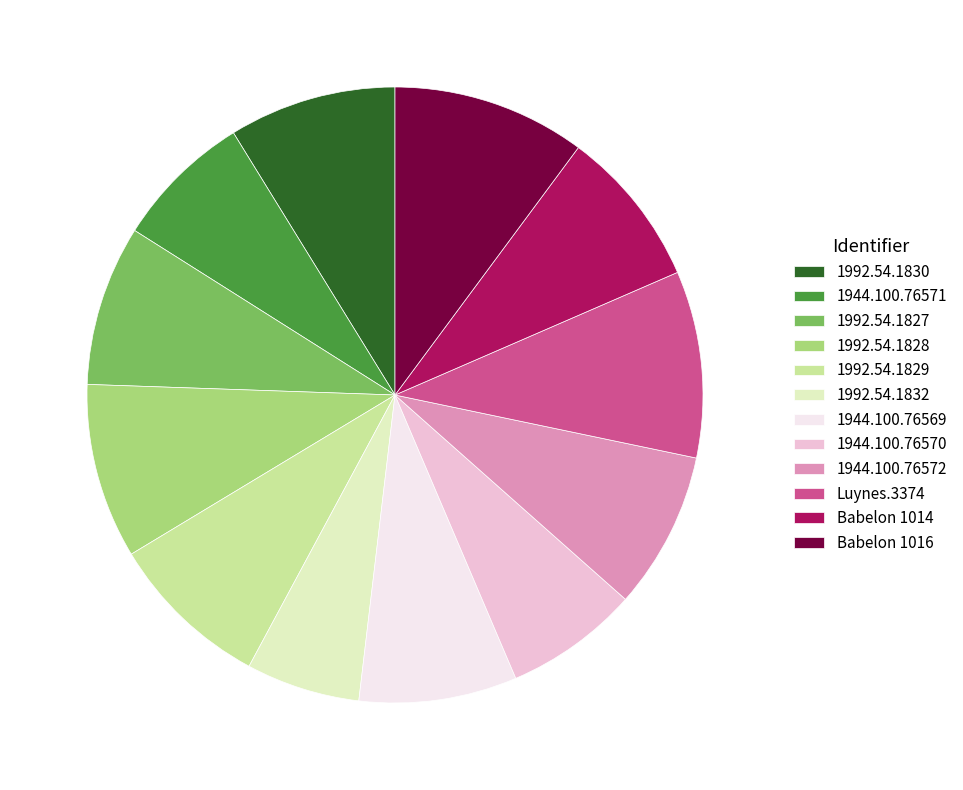

Is there a majority slice in this chart?

No